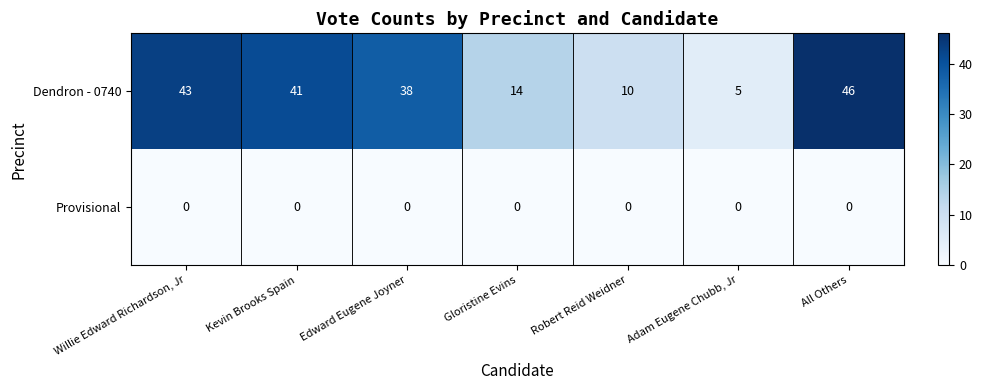

What is the difference between the second highest and minimum values in the Dendron - 0740 series?

38